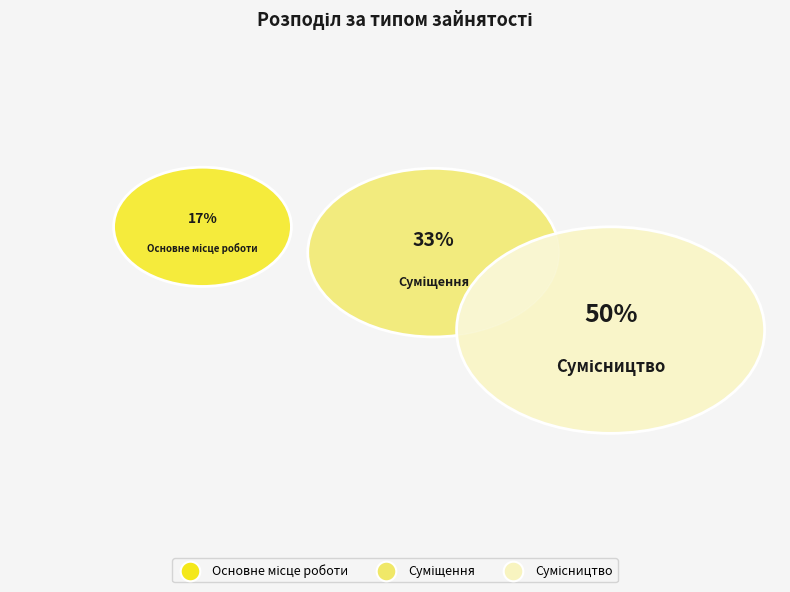

How many slices are in this pie chart?

3